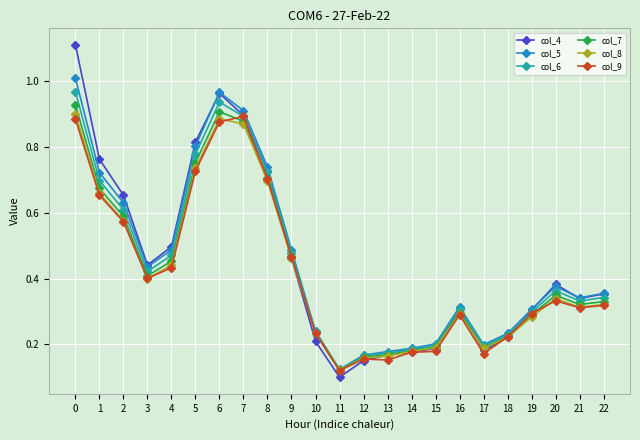

Which label corresponds to the smallest value in the chart?

11